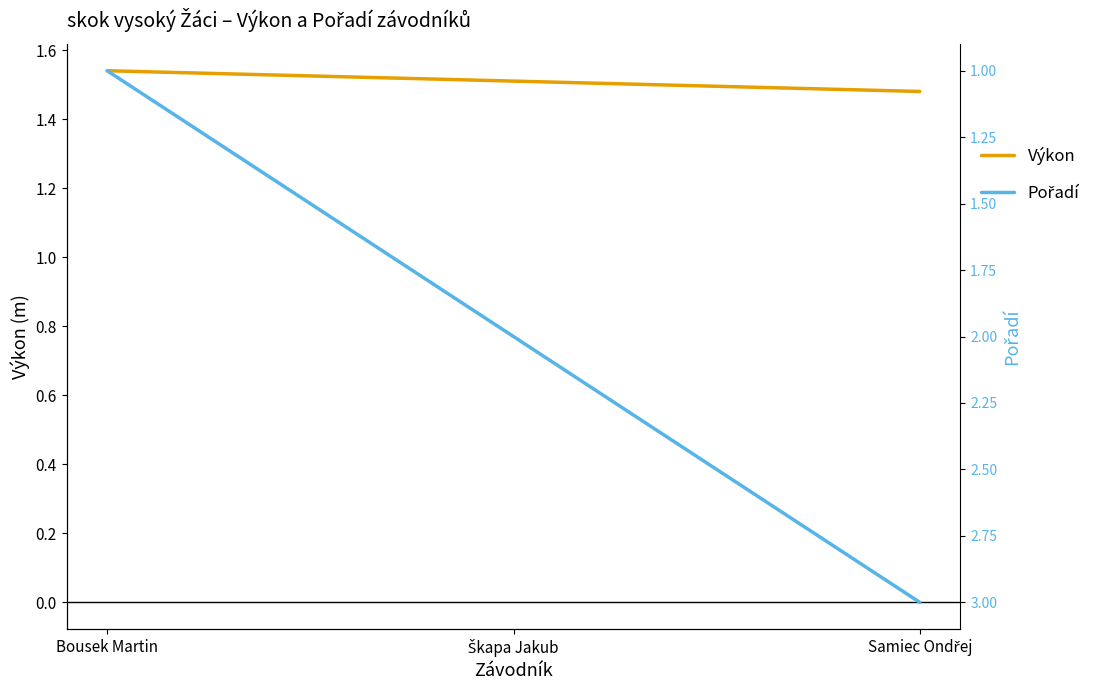

Where is Pořadí nearest to the value 2?

Škapa Jakub